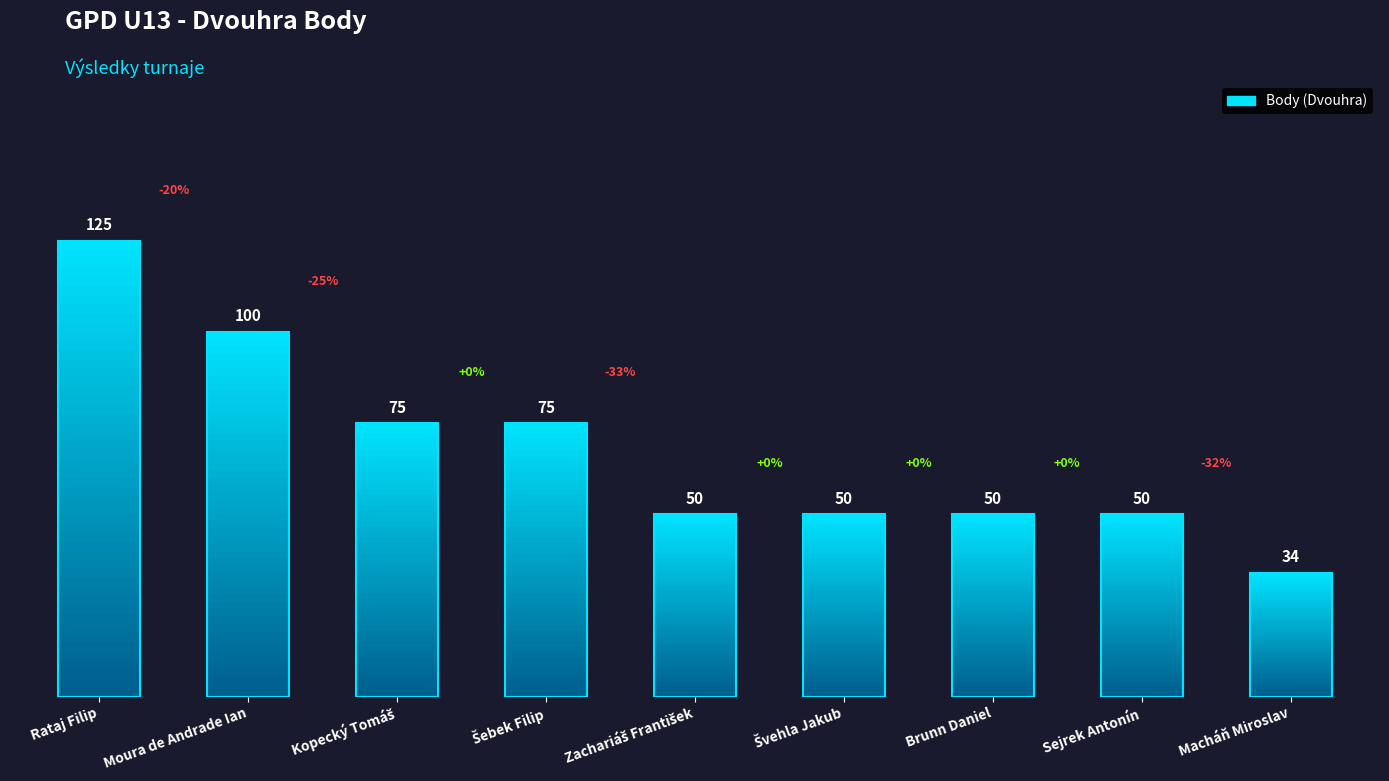

Which has a higher value, Brunn Daniel or Rataj Filip?

Rataj Filip